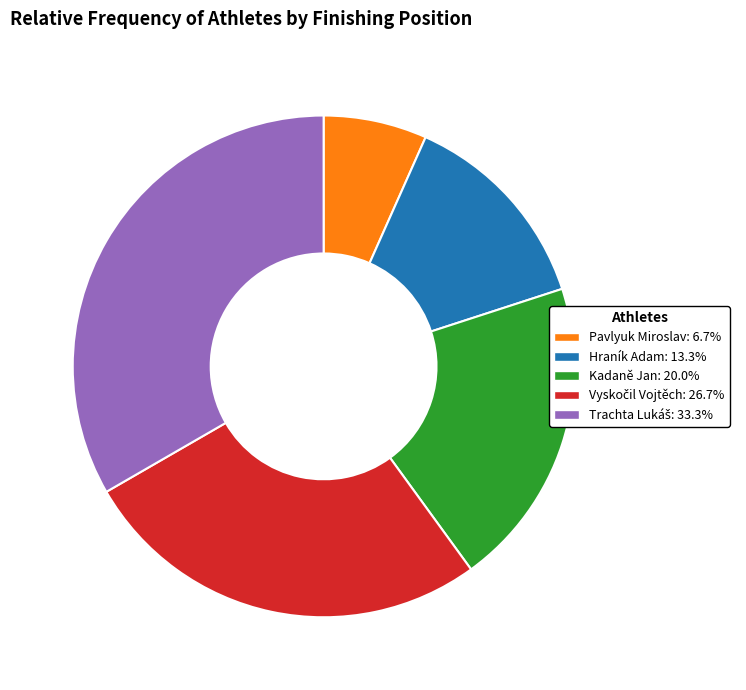

Which has a higher value, Kadaně Jan or Hraník Adam?

Kadaně Jan